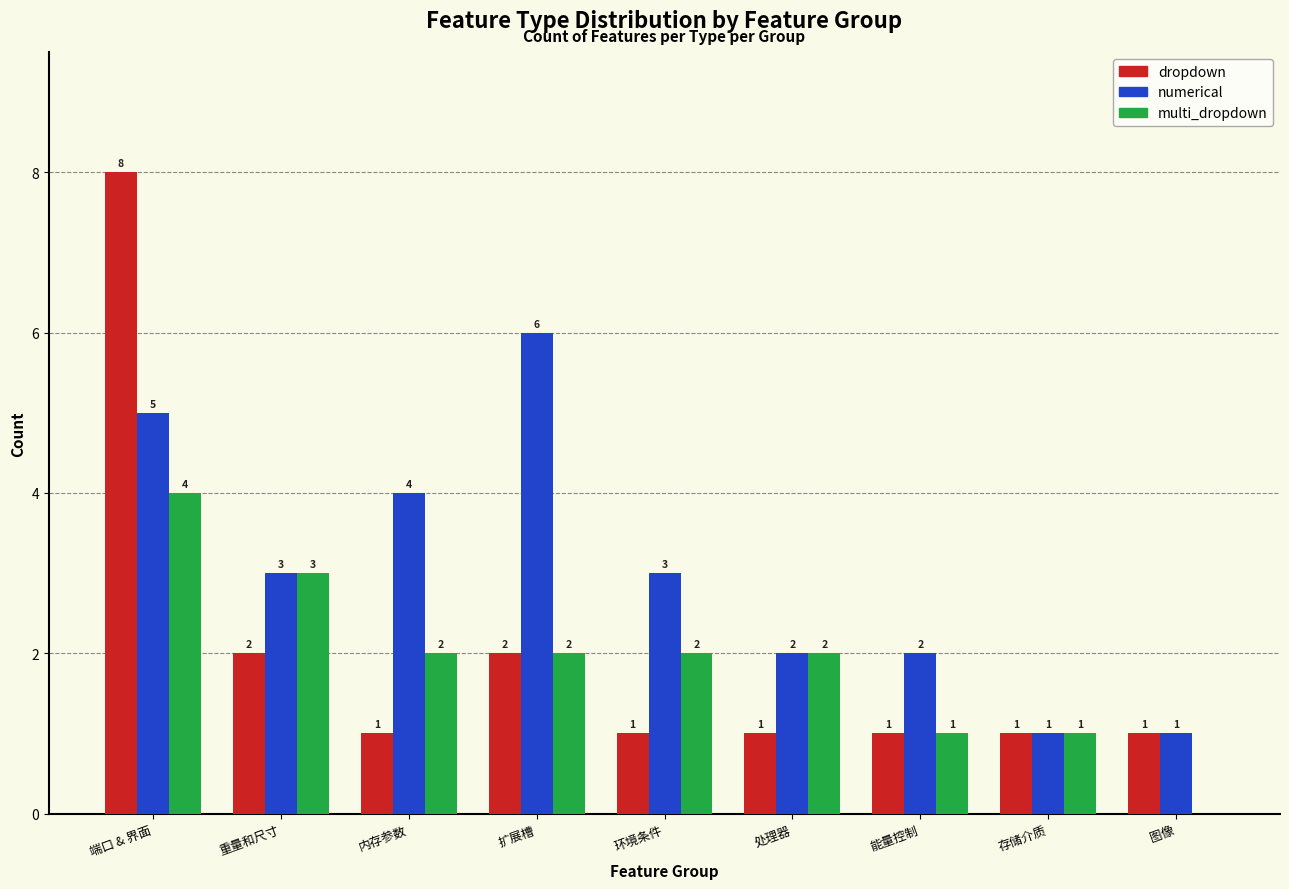

At which category is the sum across all series the highest?

端口 & 界面